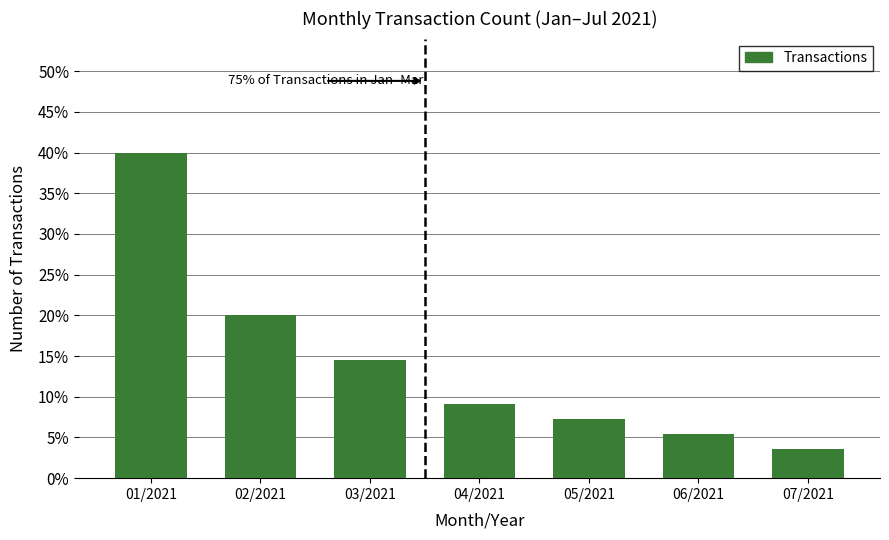

List the labels in order of value, largest first.

01/2021, 02/2021, 03/2021, 04/2021, 05/2021, 06/2021, 07/2021